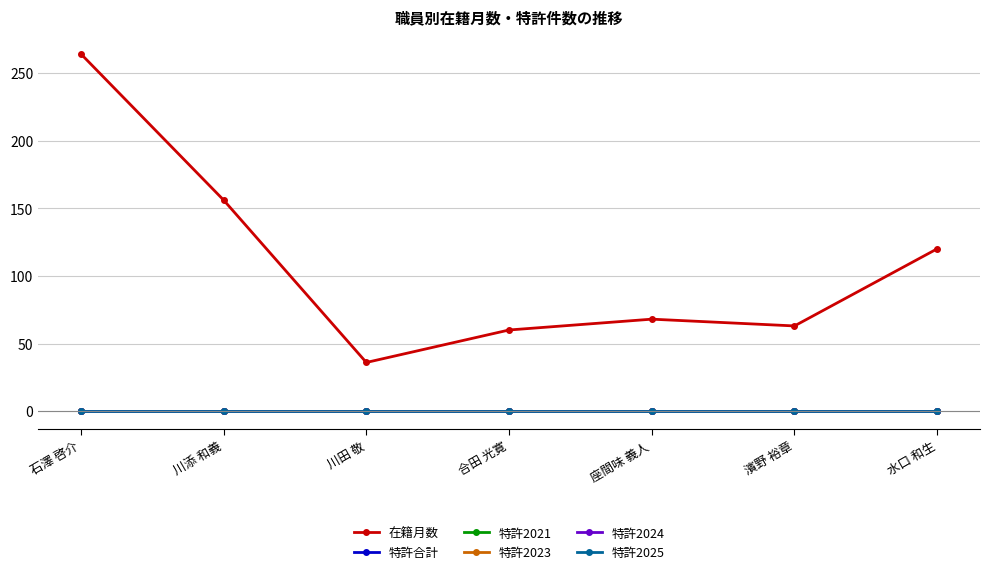

The 特許2024 series shows 0 at 合田 光寛. True or false?

True